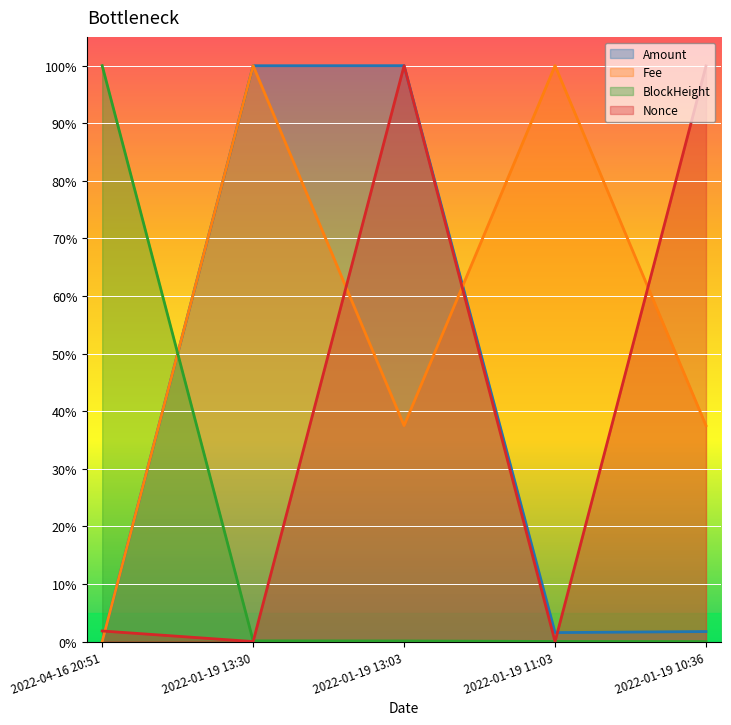

At how many categories does at least one series exceed 0?

5